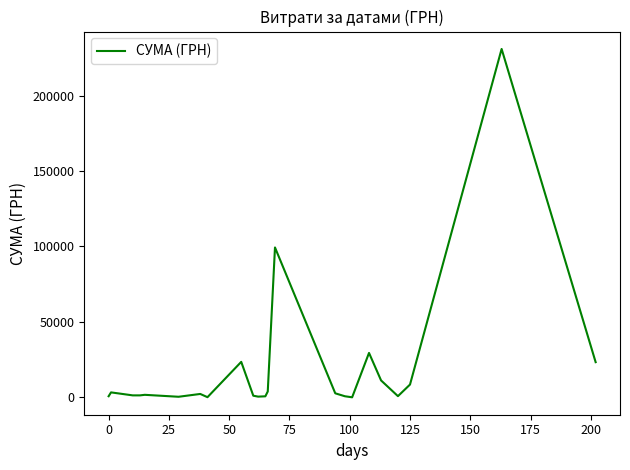

What is the maximum value shown in the chart?

230842.2